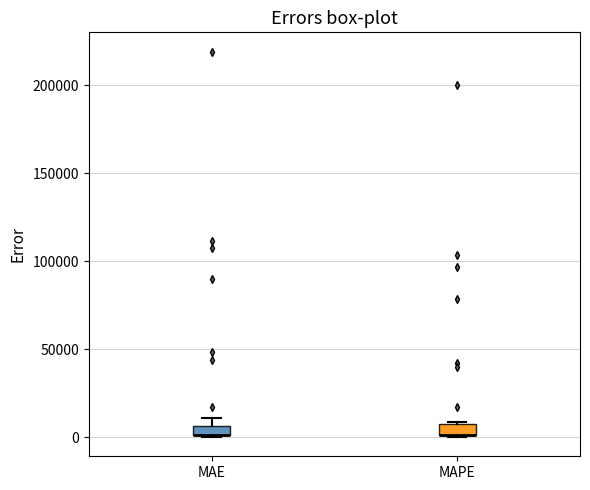

Where is the lower edge of the box for MAE on the y-axis? The values are not printed on the chart, so give them approximately, as read against the axis.

0